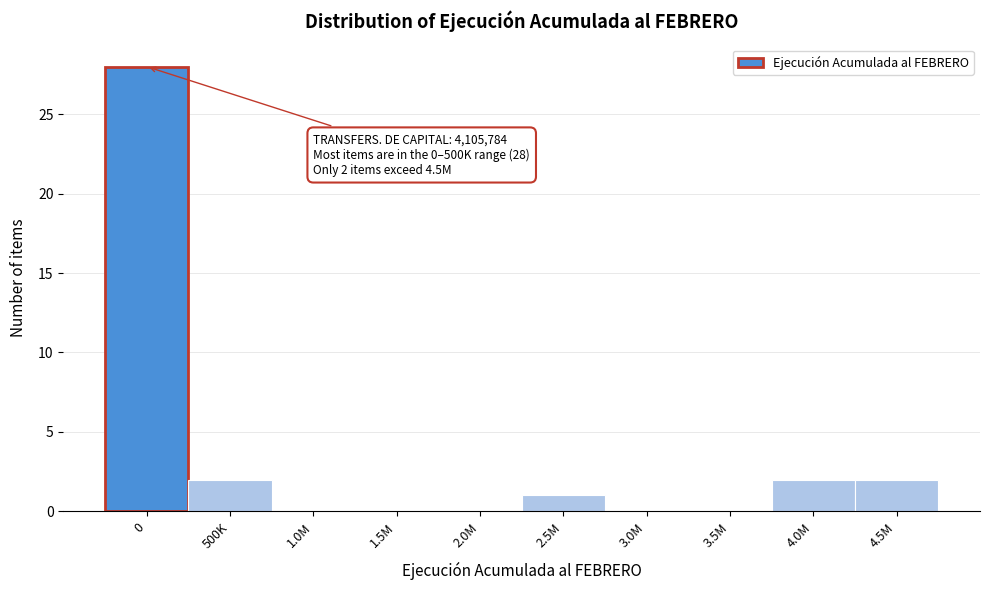

Reading right to left, extract all data points from this chart.

4.5M=2	4.0M=2	3.5M=0	3.0M=0	2.5M=1	2.0M=0	1.5M=0	1.0M=0	500K=2	0=28